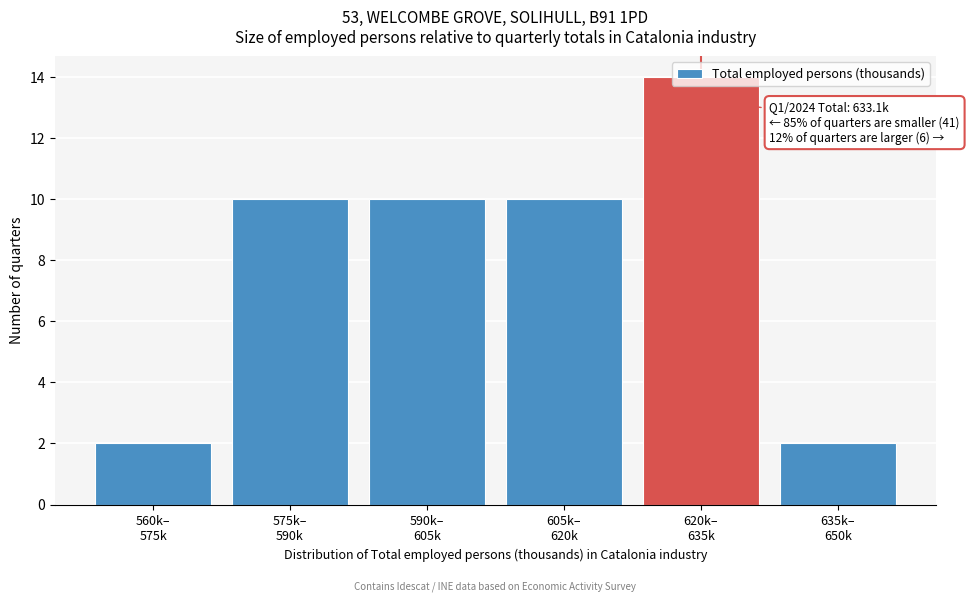

What is the average value?

8